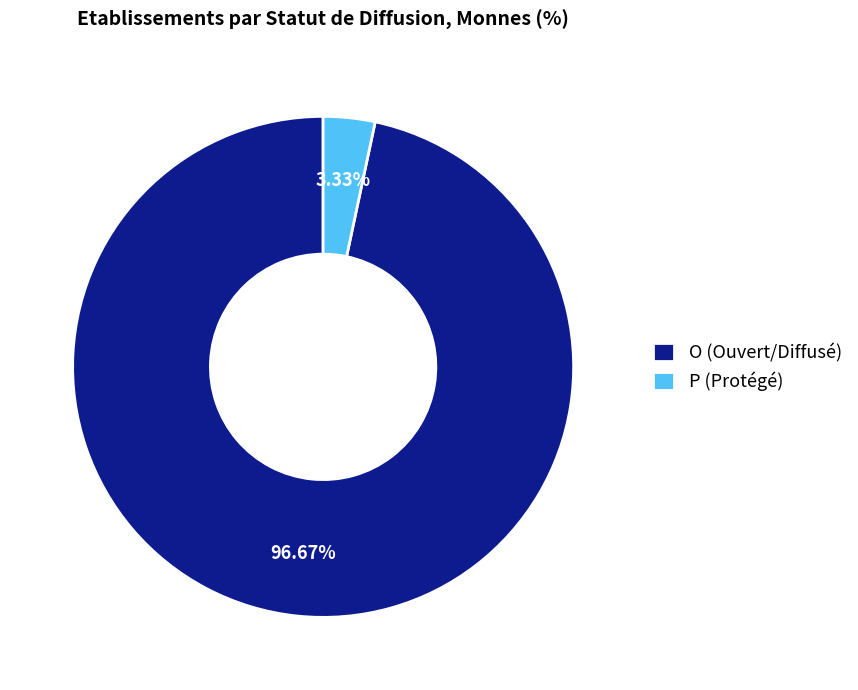

Which category has the biggest portion of the pie?

O